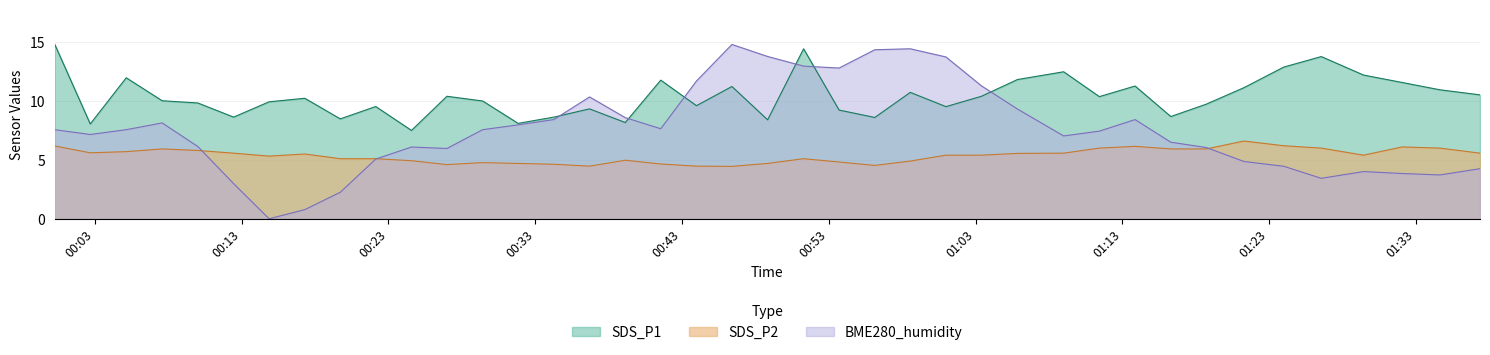

What position from the left is 2023/06/12 00:31:50?

14